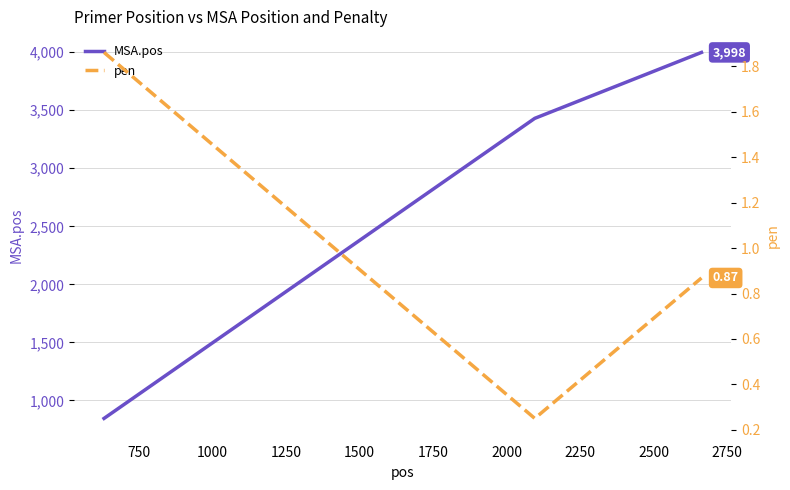

At how many categories does at least one series exceed 1678?

2